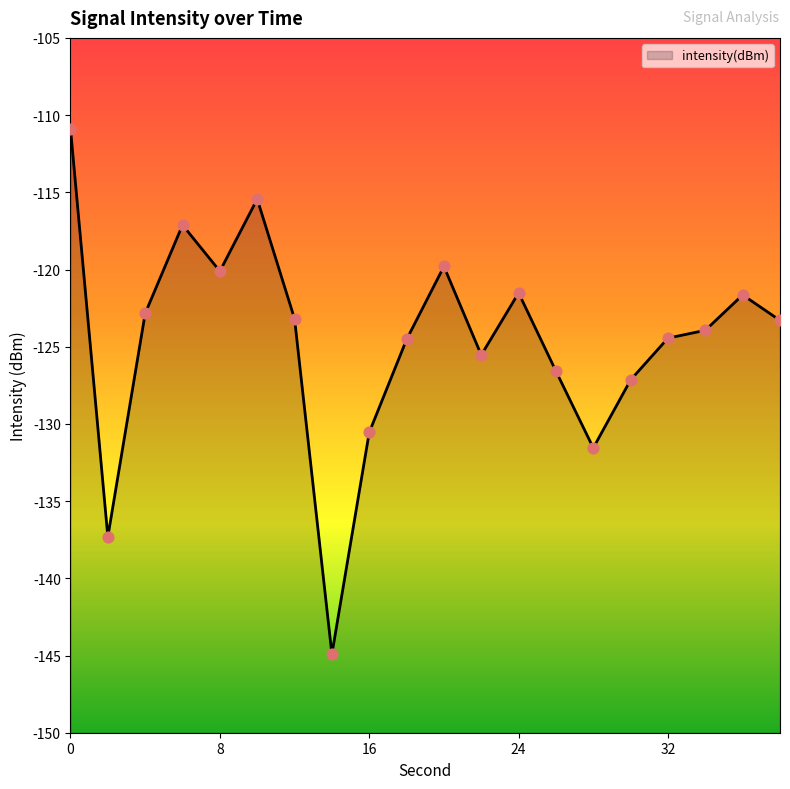

Between 6 and 34, which is larger?

6